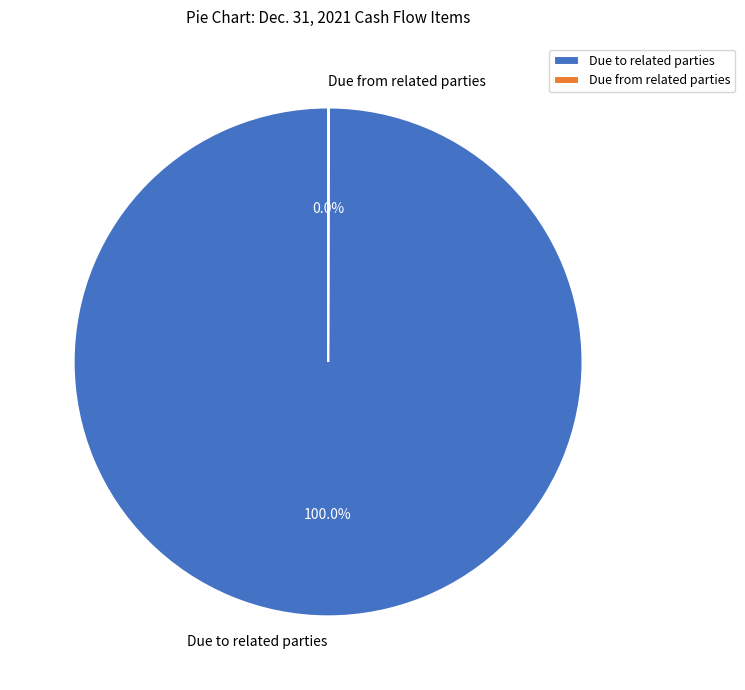

Does Due to related parties represent more than half of the total?

Yes